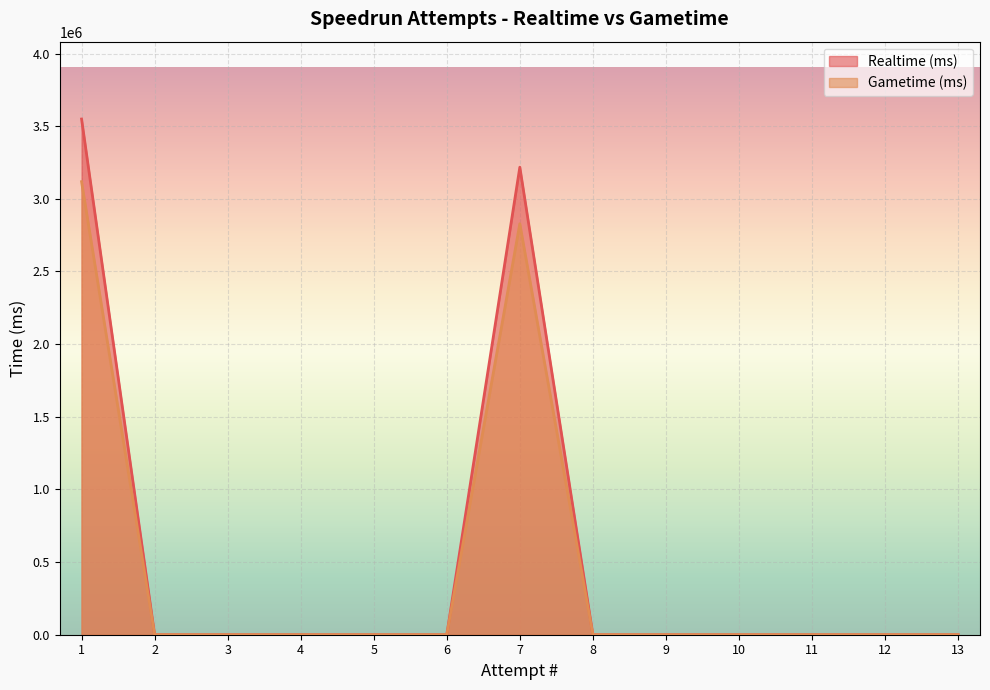

Which series changed the most between 11 and 8?

Realtime (ms)